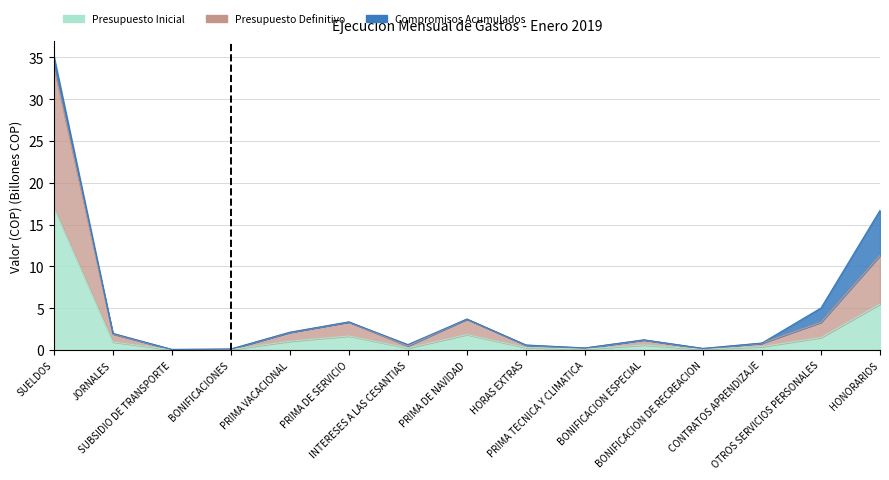

What is the label of the 1st point from the left?

SUELDOS